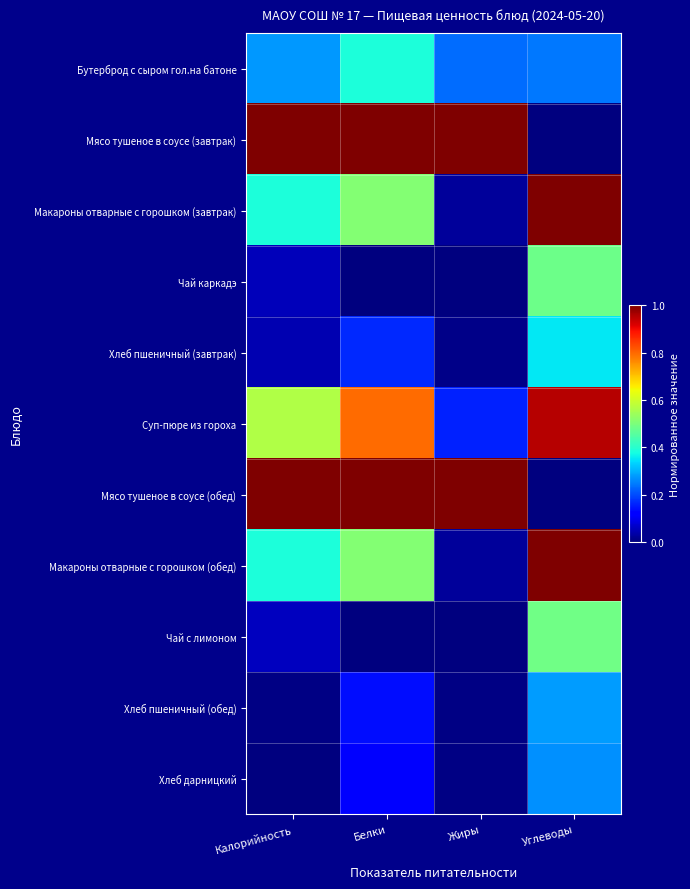

How many distinct data groups are displayed?

11